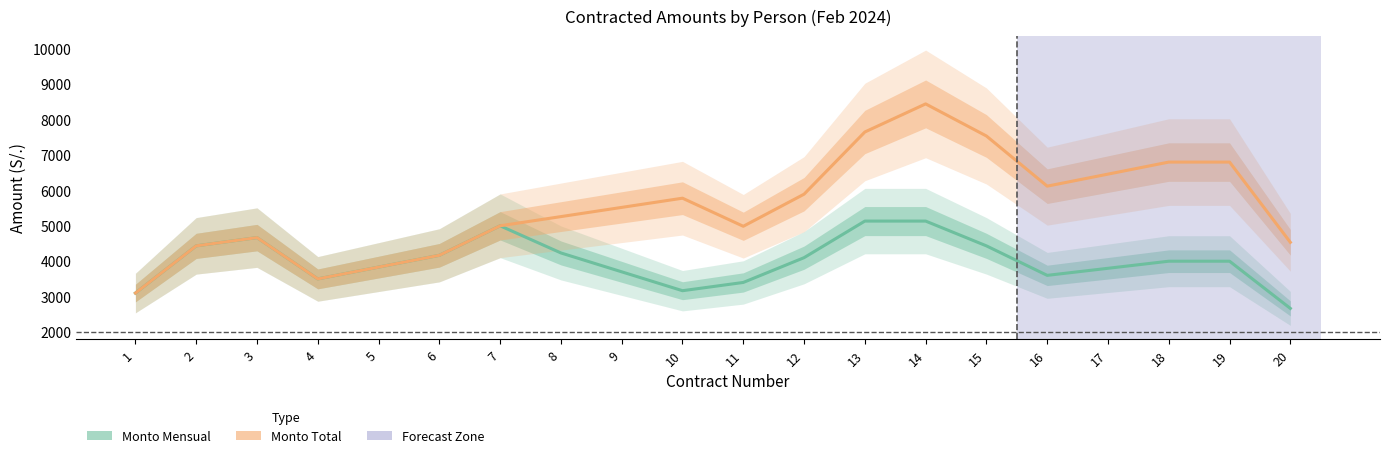

What is the average value of the Monto Mensual series?

4003.3